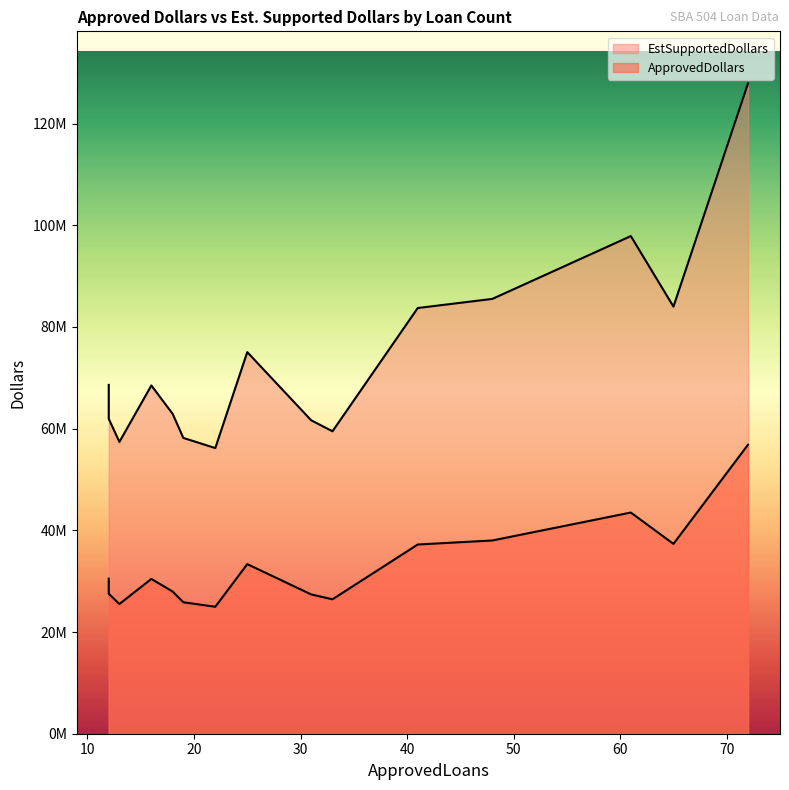

Which series has the largest range (max minus min)?

EstSupportedDollars